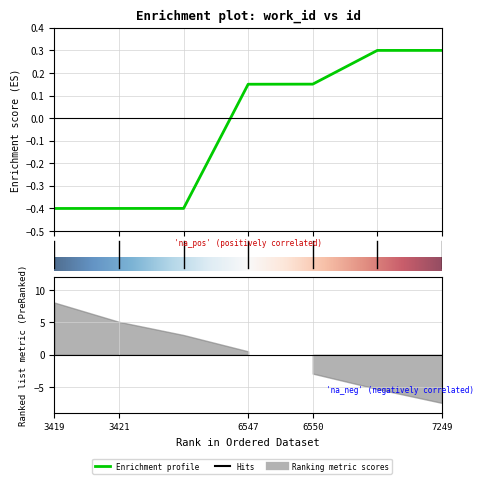

At which label is the value closest to 0?

3